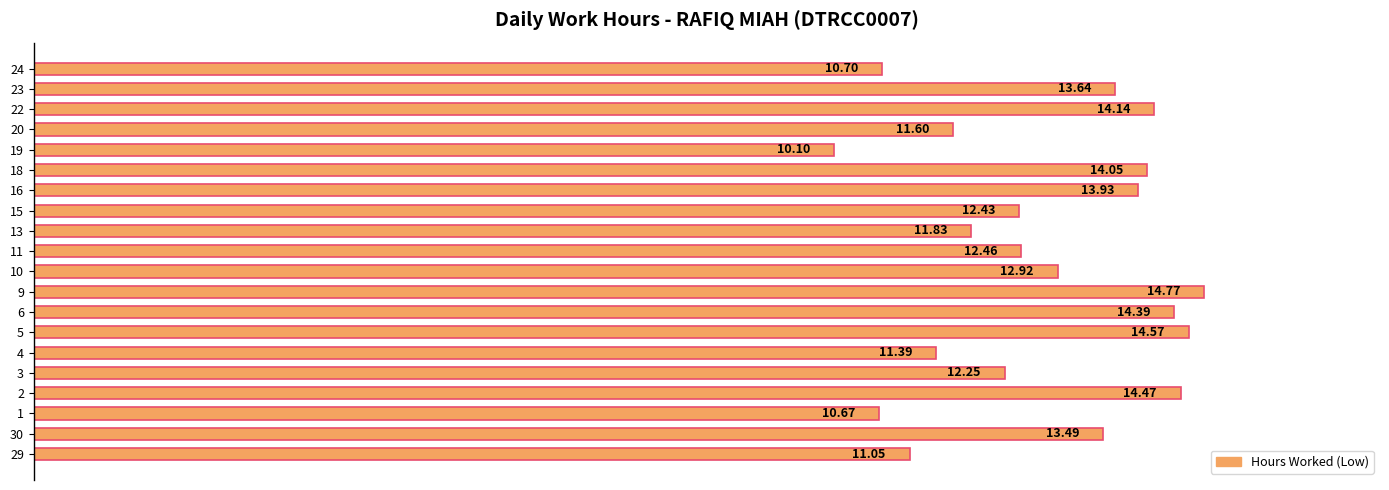

Between 13 and 16, which is larger?

16